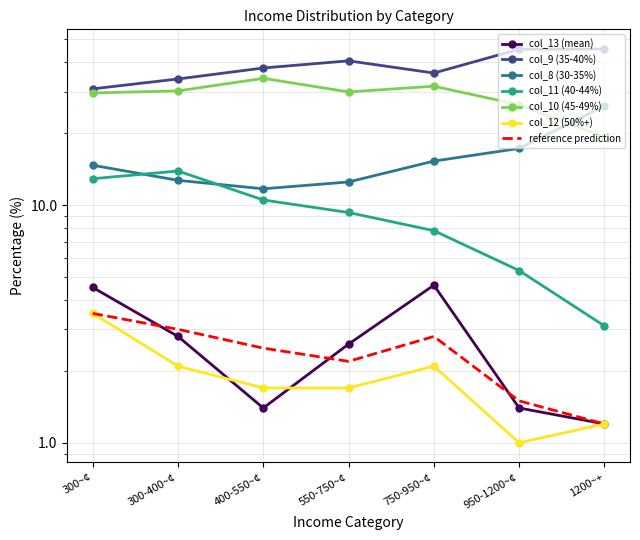

The col_13 (mean) series shows 1.7 at 550-750~¢. True or false?

False